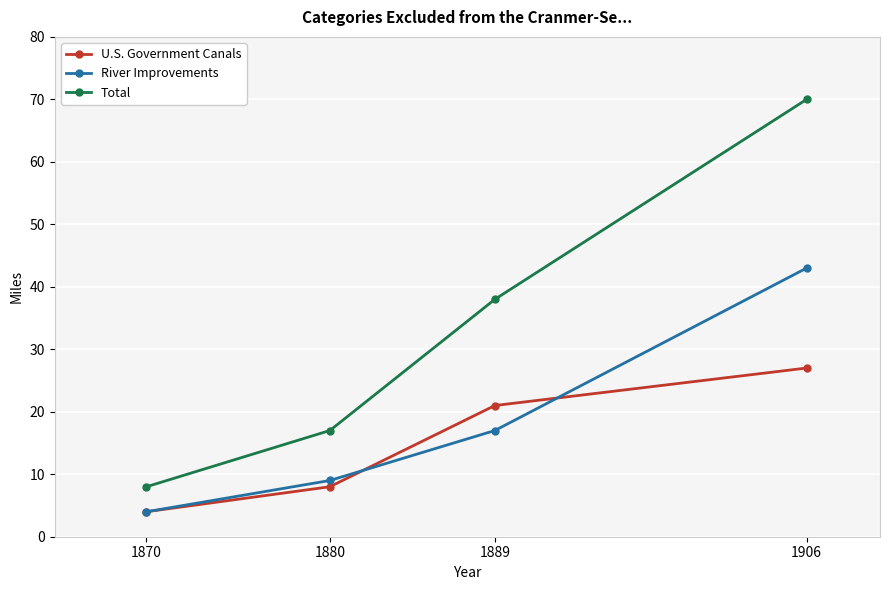

How many data points does each series have?

4